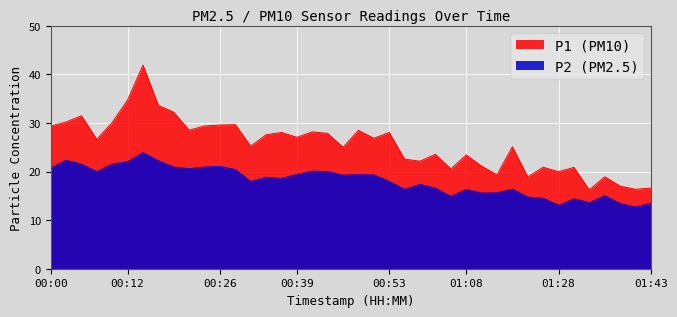

True or false: P1 and P2 intersect in this chart.

False